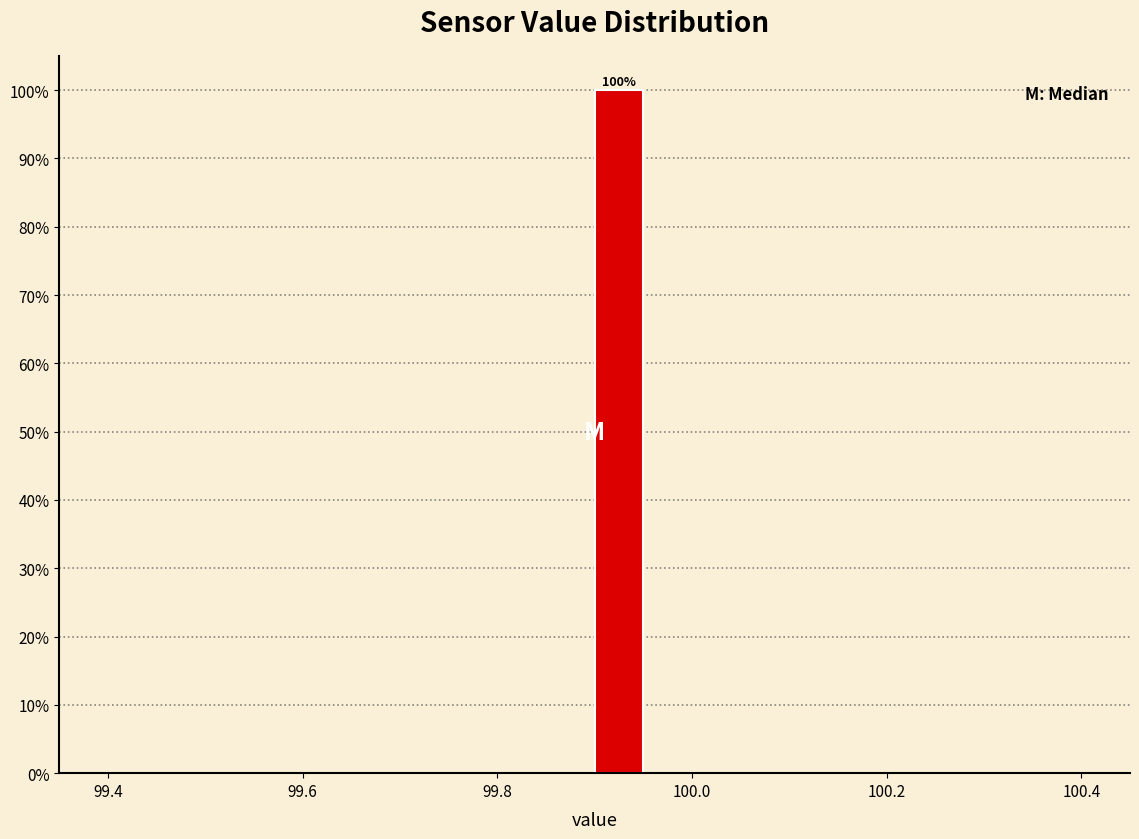

Around what value on the x-axis is the tallest bar? Give the approximate position of its centre, as read against the axis.

99.92